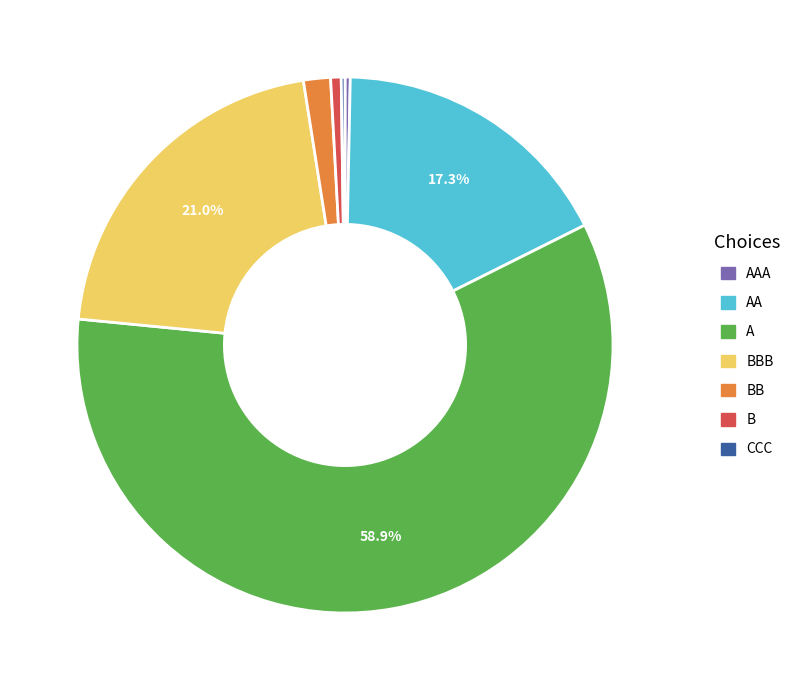

Does any single category account for the majority?

Yes